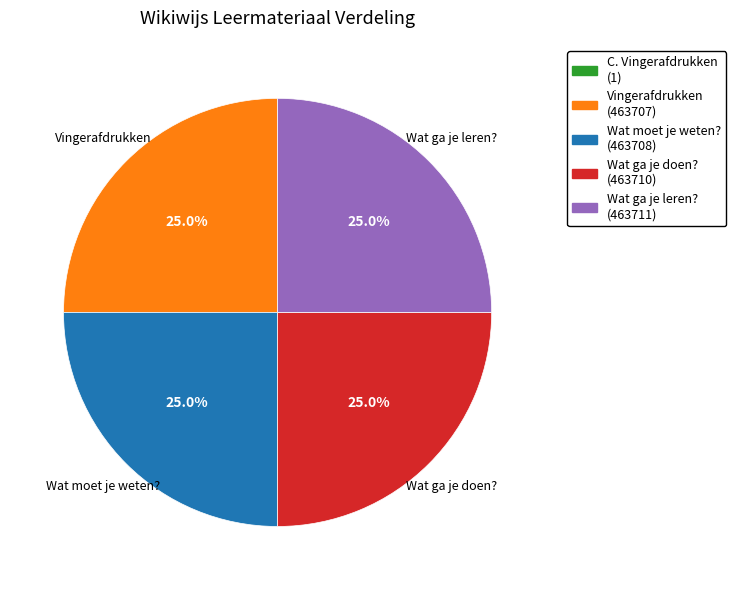

Does Wat ga je doen? account for over 50% of the chart?

No